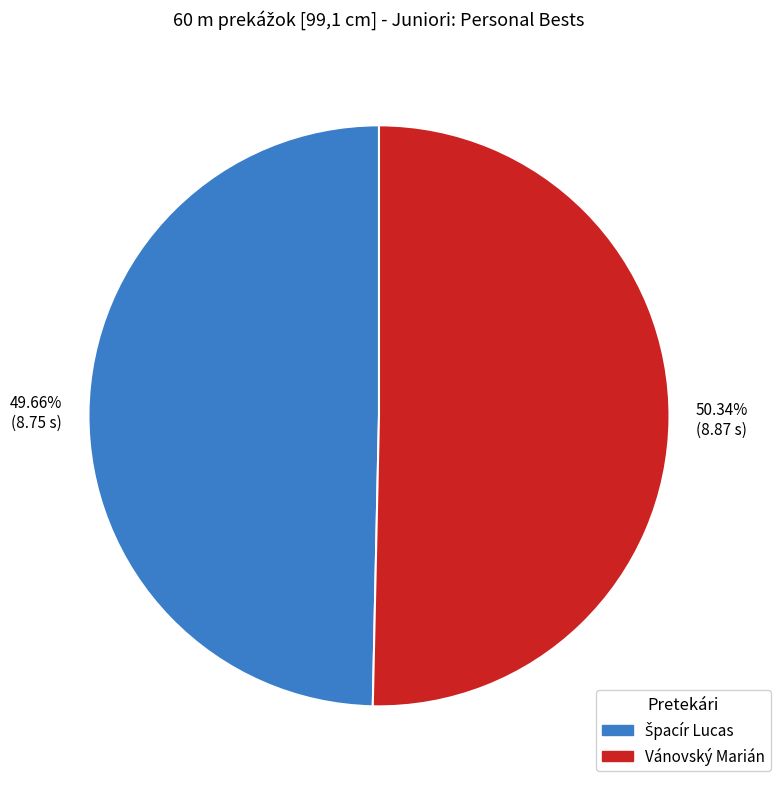

What is the largest slice in the pie chart?

Vánovský Marián